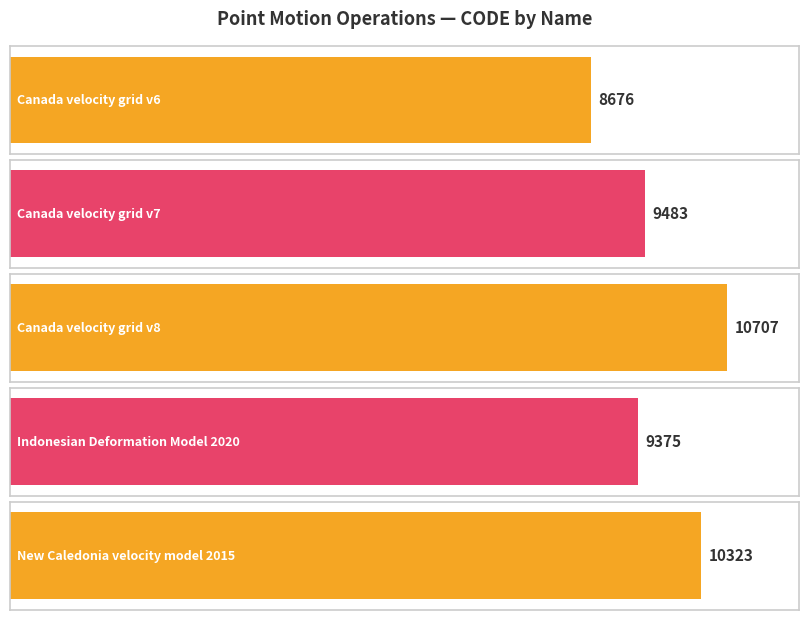

Approximately how many times larger is the value at Canada velocity grid v8 compared to Canada velocity grid v7?

1.1